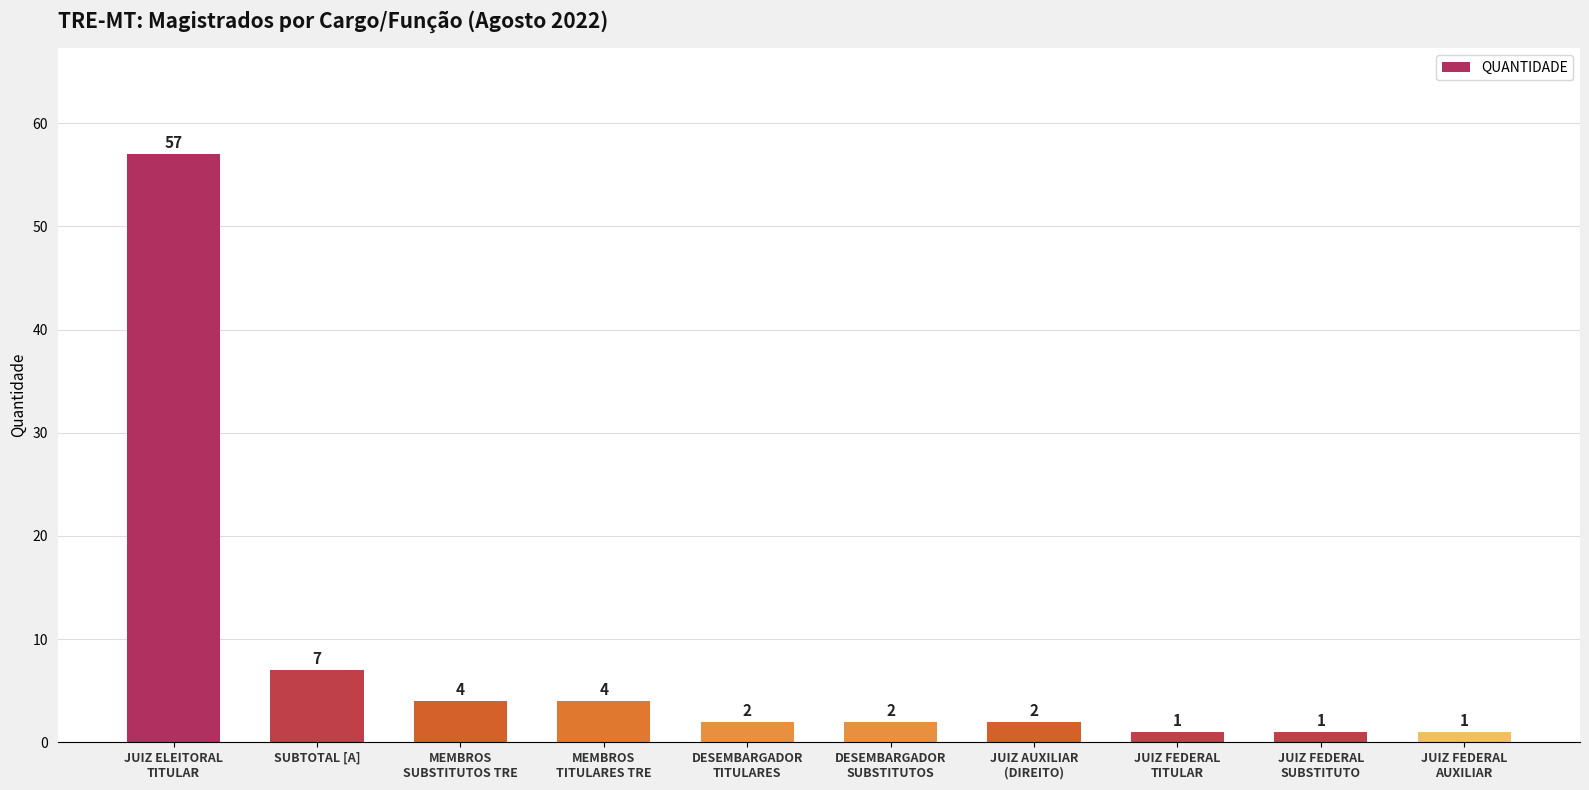

Reading left to right, transcribe all the data shown in this chart.

JUIZ ELEITORAL
TITULAR=57	SUBTOTAL [A]=7	MEMBROS
SUBSTITUTOS TRE=4	MEMBROS
TITULARES TRE=4	DESEMBARGADOR
TITULARES=2	DESEMBARGADOR
SUBSTITUTOS=2	JUIZ AUXILIAR
(DIREITO)=2	JUIZ FEDERAL
TITULAR=1	JUIZ FEDERAL
SUBSTITUTO=1	JUIZ FEDERAL
AUXILIAR=1